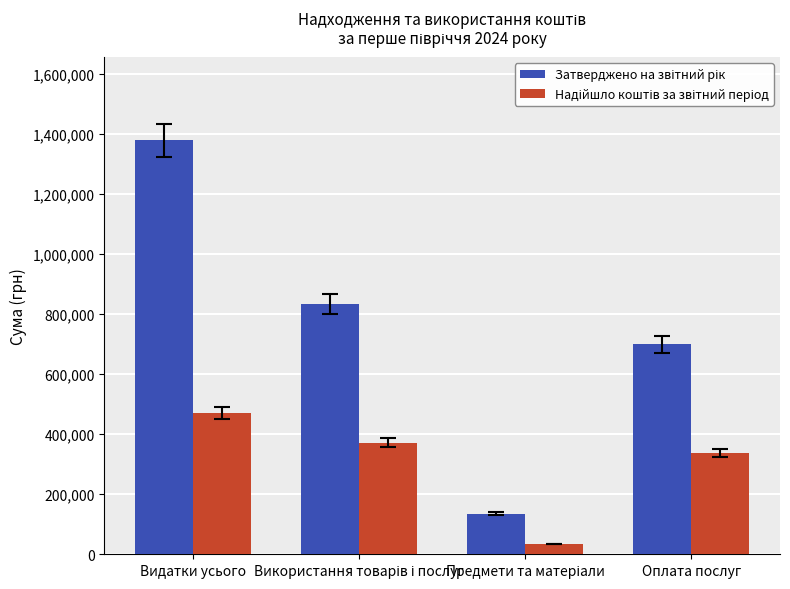

Which category has the highest value across all series?

Видатки усього